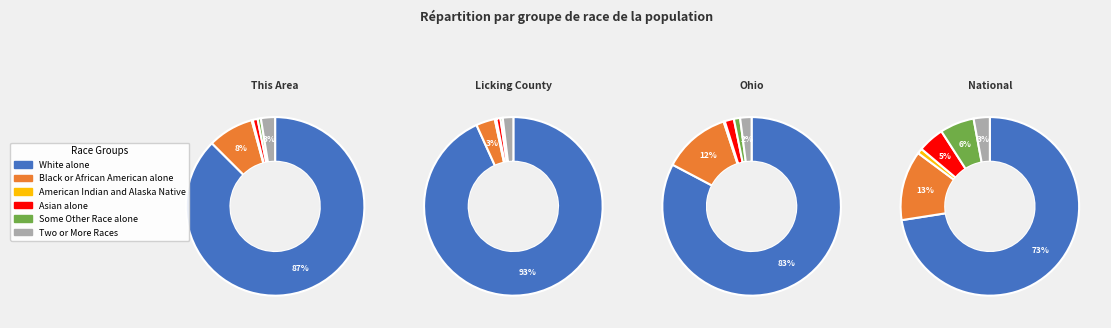

Is there any slice that represents more than half of the pie?

Yes